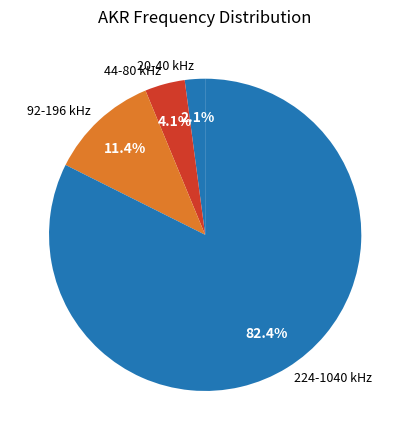

What portion of the pie excludes 92-196 kHz?

88.6%